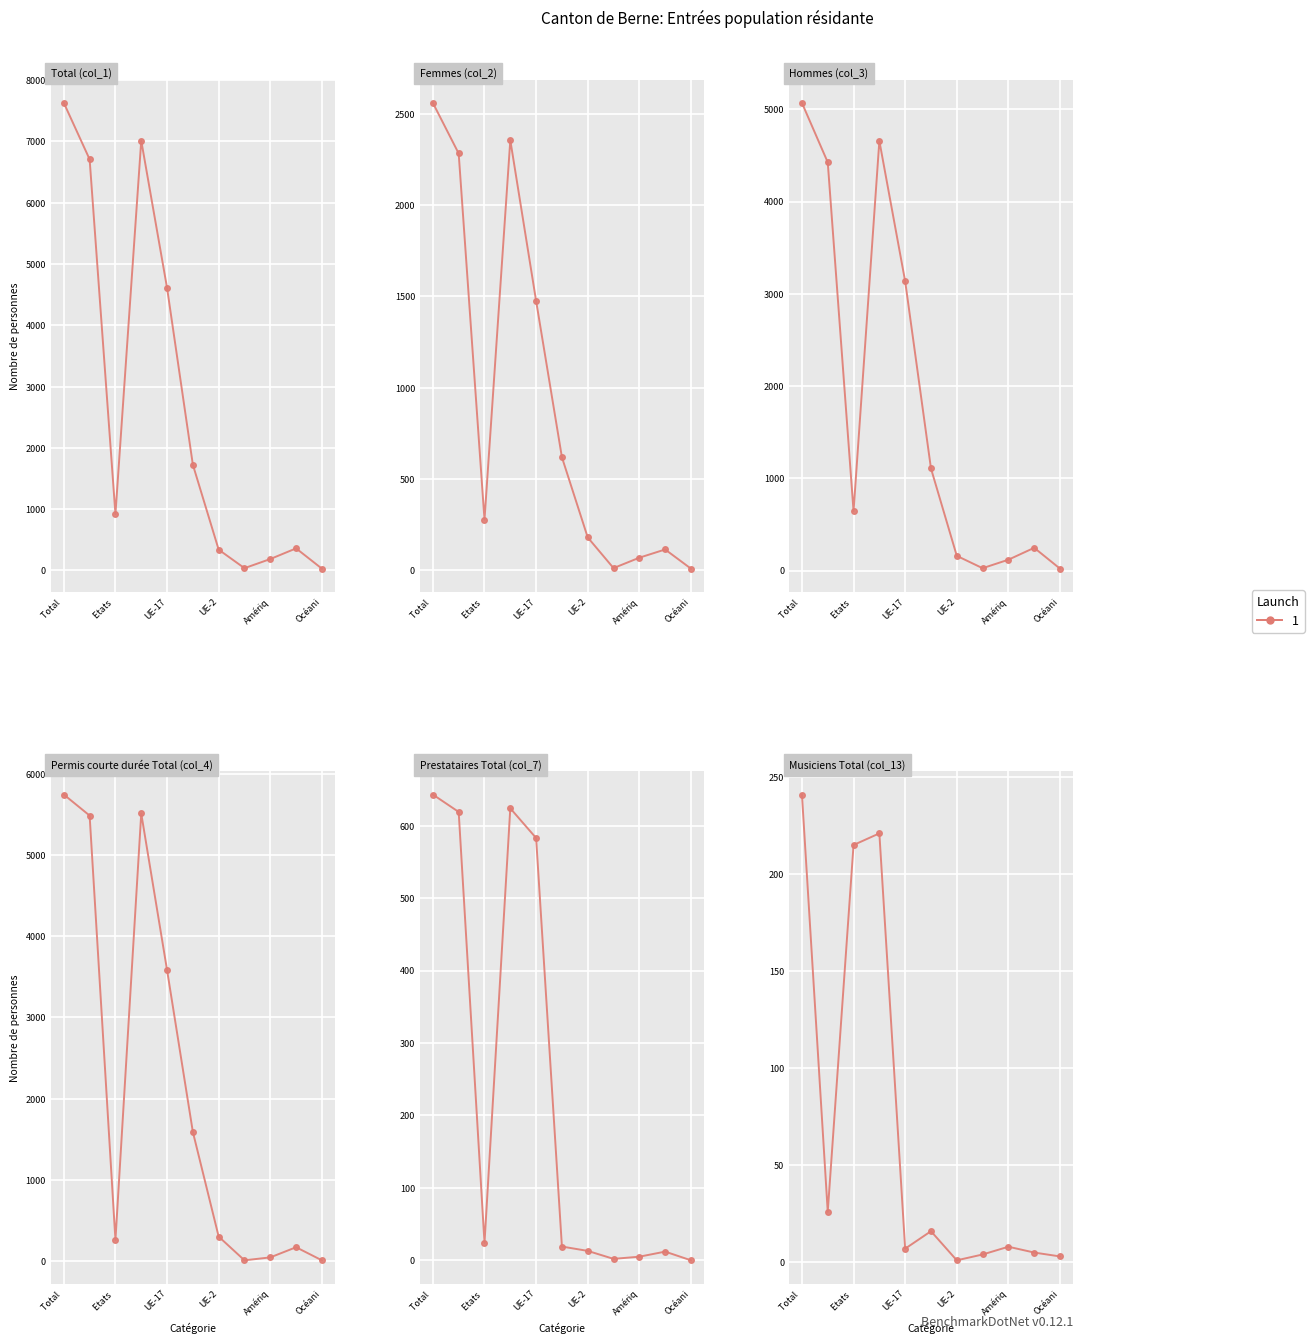

Where does the Femmes (col_2) series first go above 277?

Total